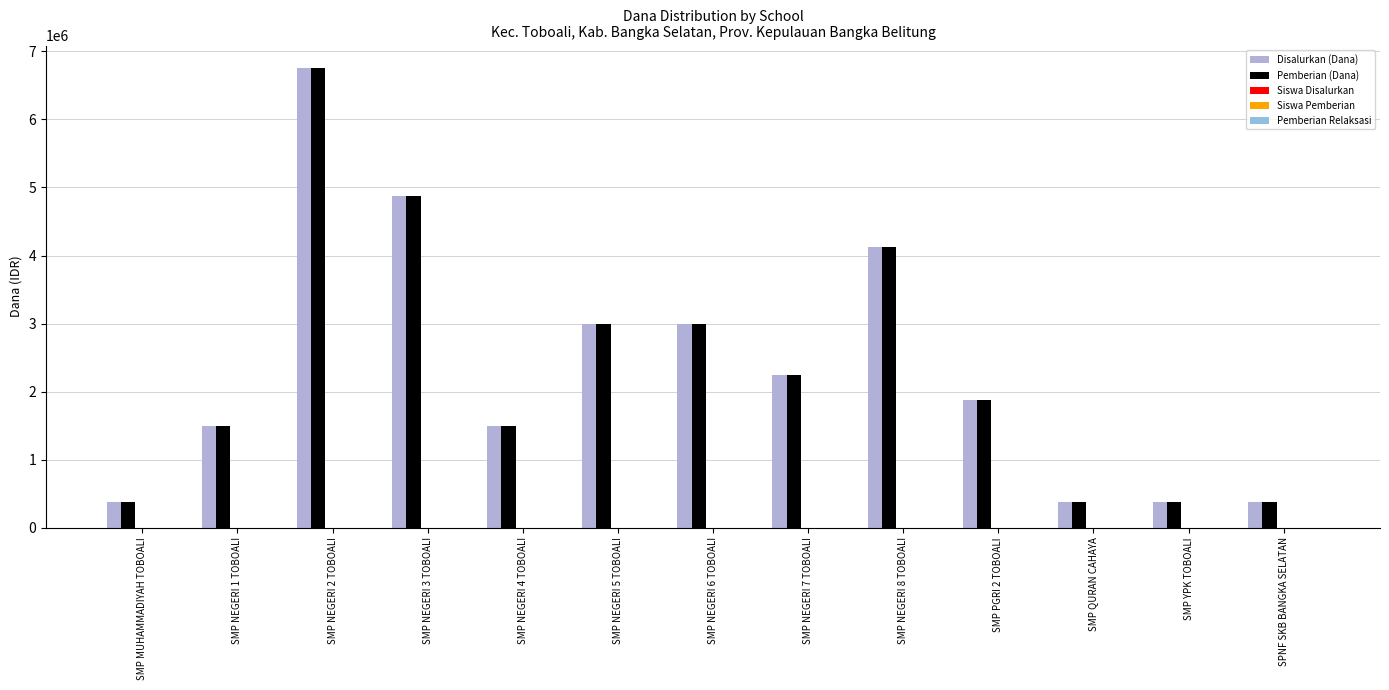

Where is Siswa Disalurkan nearest to the value 9?

SMP NEGERI 5 TOBOALI